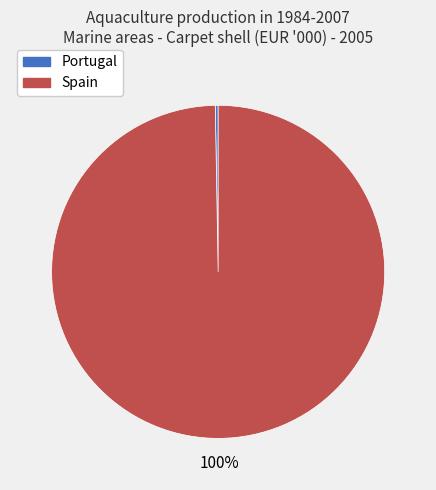

What is the majority slice?

Spain